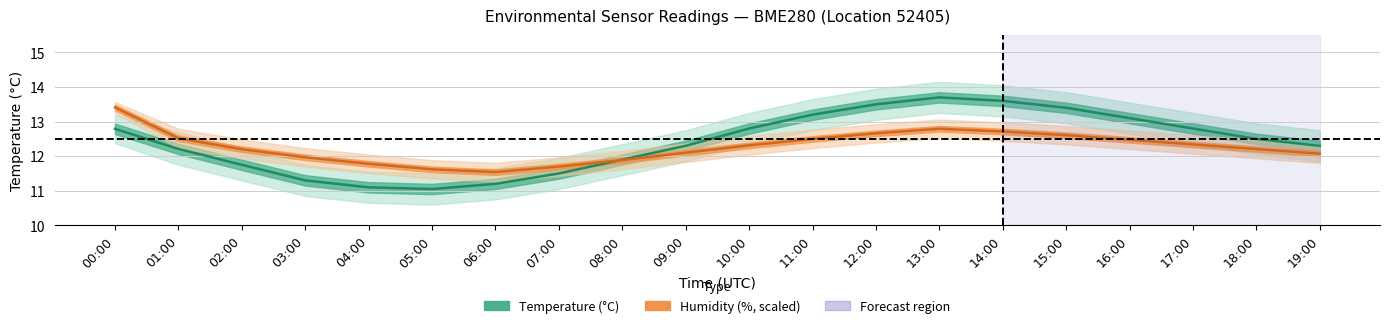

The value of Humidity (%, scaled) at 04:00 is 11.8. True or false?

True